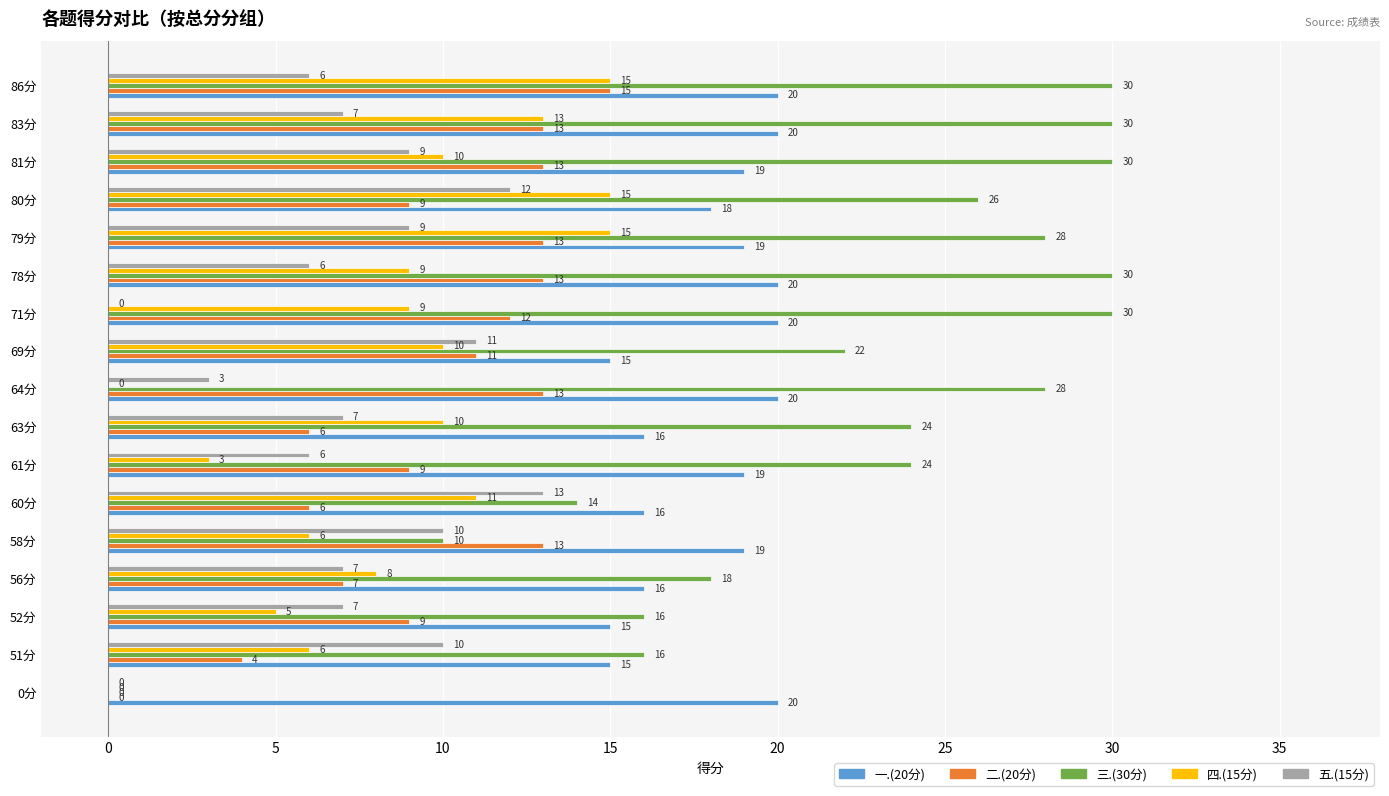

Between 79分 and 80分, which series saw the biggest shift?

二.(20分)